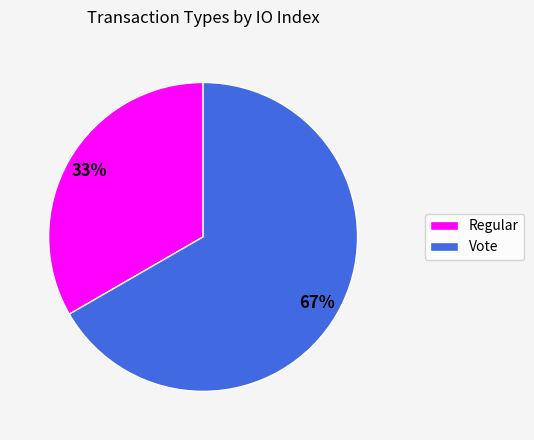

Combined, do Vote and Regular account for over 50%?

Yes